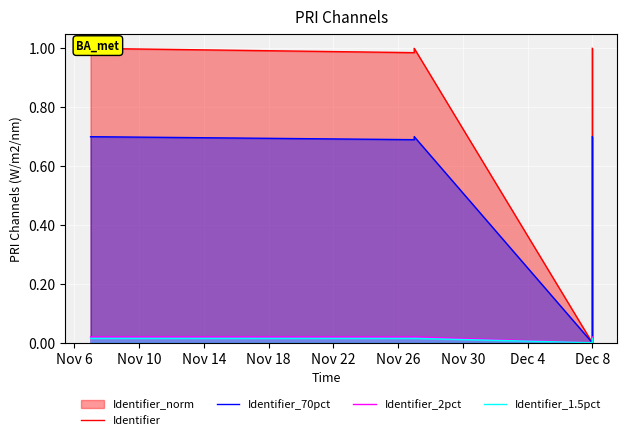

What is the spread (max minus min) of values at Nov 22?

1.0